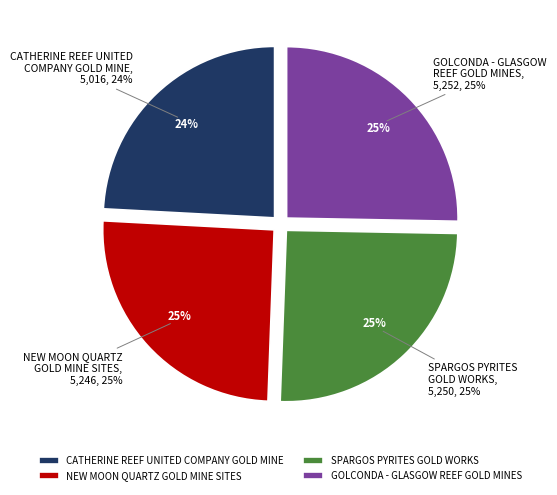

What is the change in value from CATHERINE REEF UNITED
COMPANY GOLD MINE to NEW MOON QUARTZ
GOLD MINE SITES?

+230